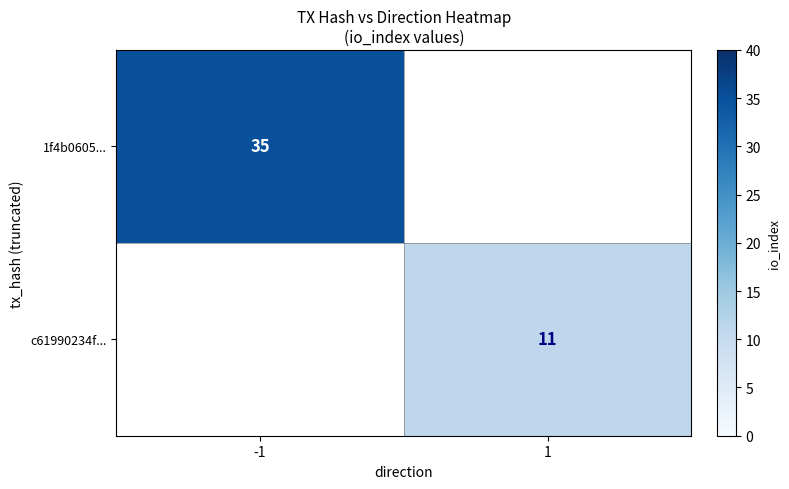

The c61990234f... series shows 11 at 1. True or false?

True